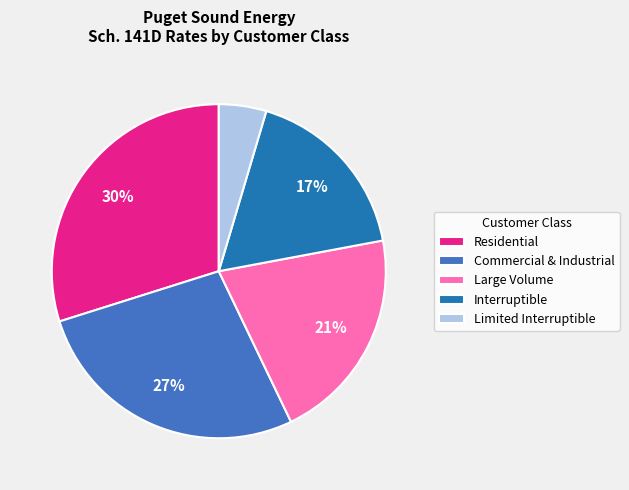

To the nearest percent, what is the average slice percentage?

20%